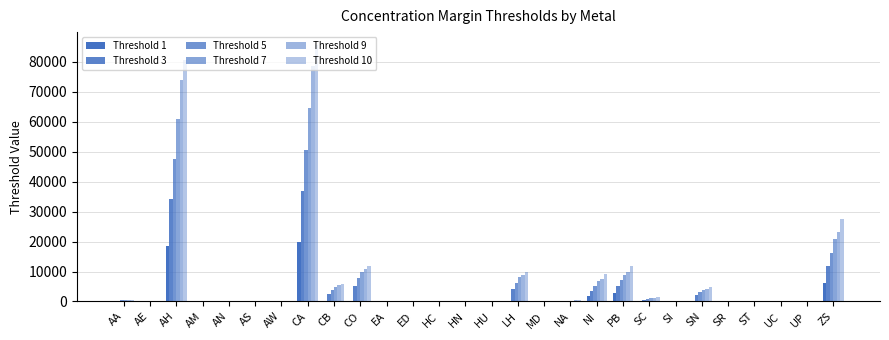

At which label does Threshold 7 reach its minimum?

MD